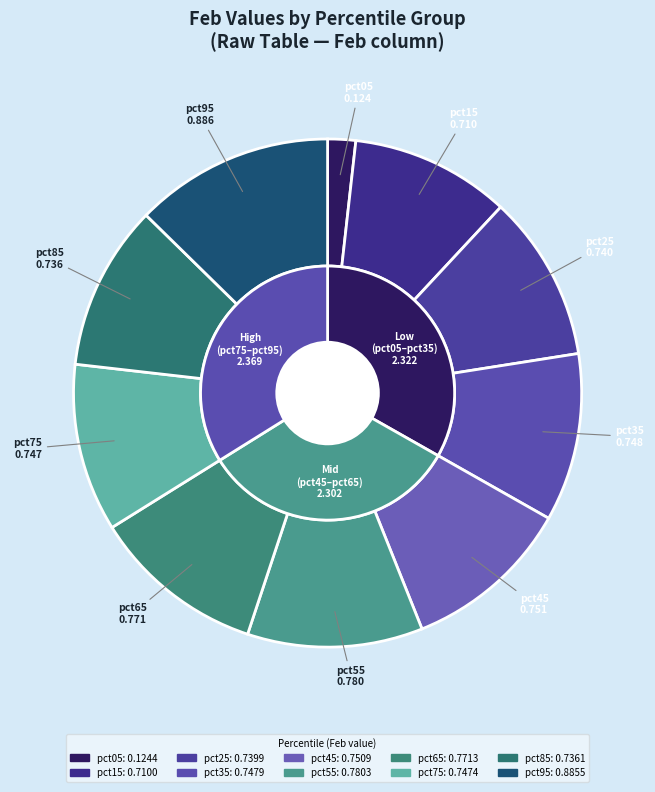

What is the largest slice in the pie chart?

pct95